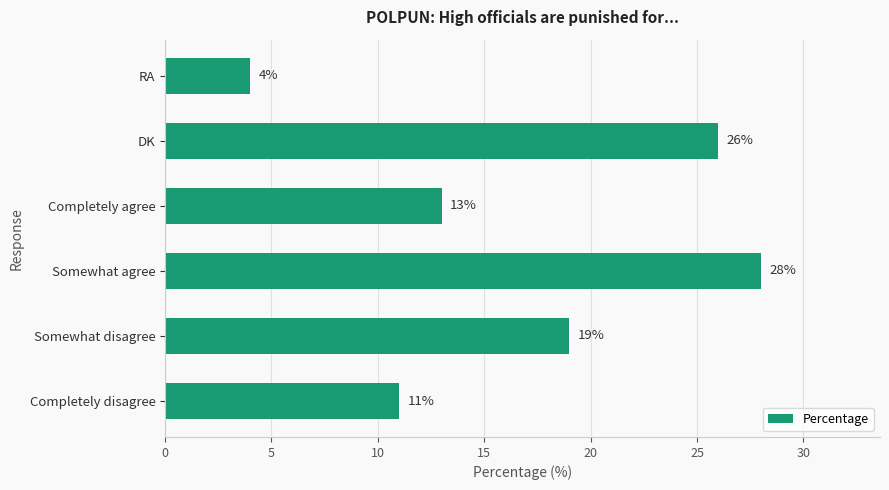

What value does the data have at DK, to the nearest 10?

30